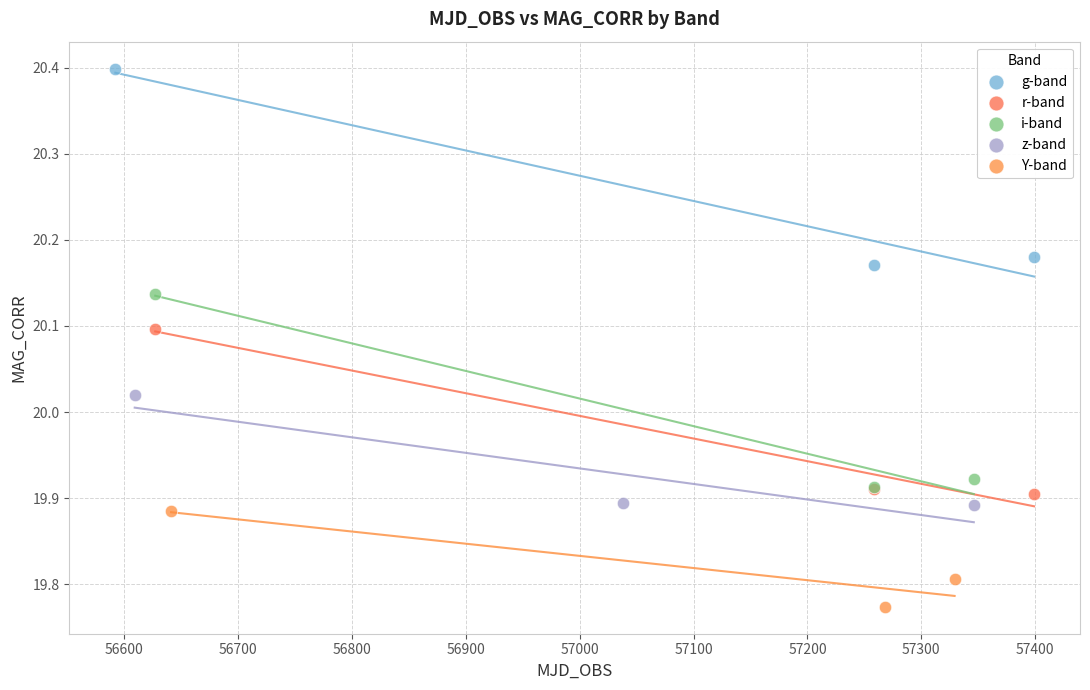

Which series reaches the minimum Y coordinate?

Y-band